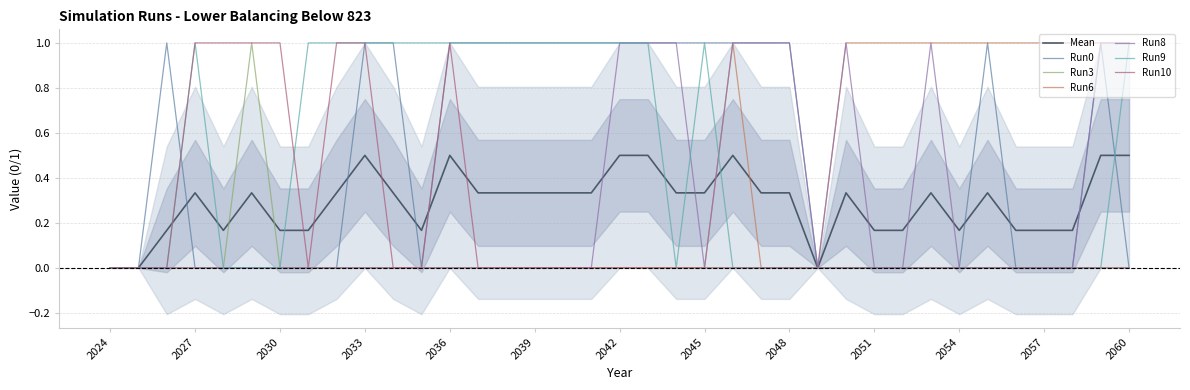

At how many categories does at least one series exceed 0?

34